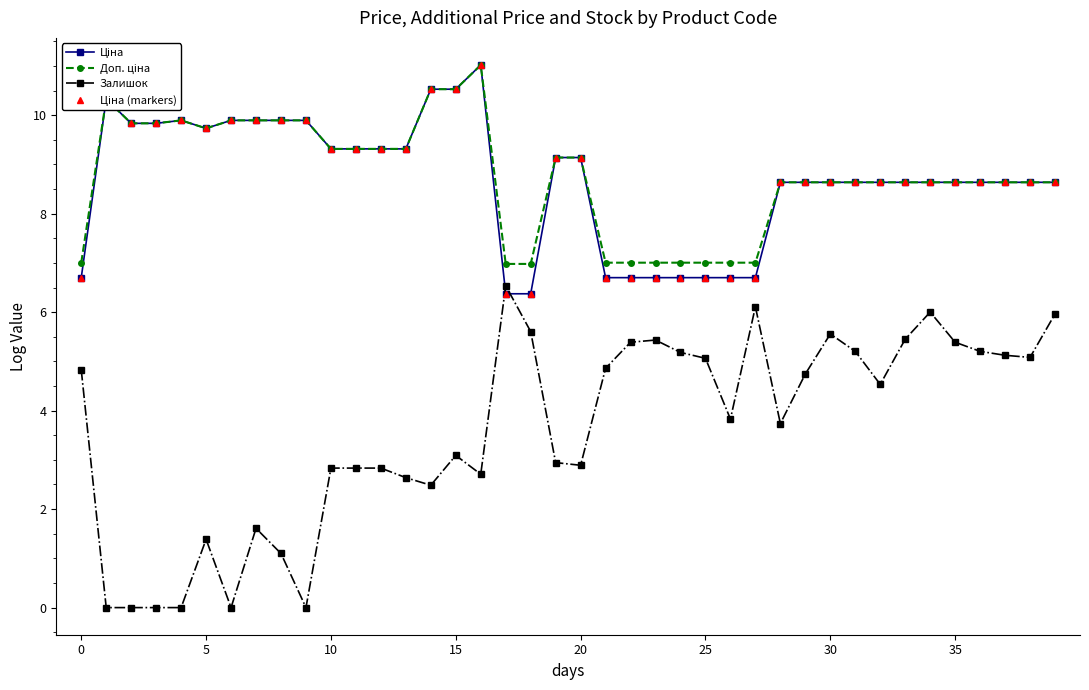

Does the chart display data point markers on the line(s)?

Yes